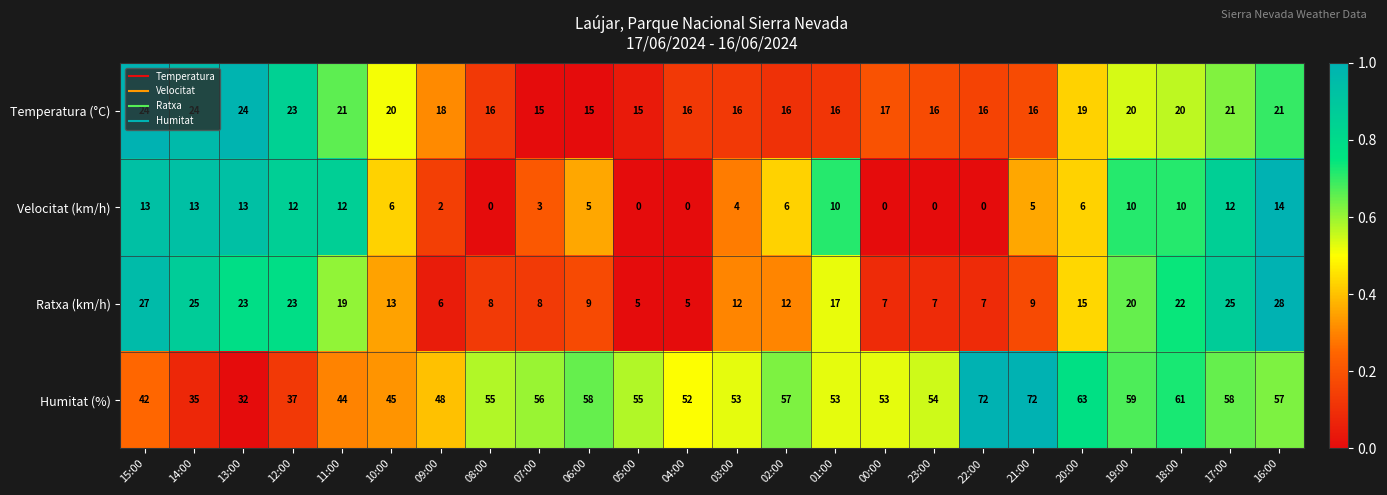

The Temperatura (°C) series shows 21 at 11:00. True or false?

True